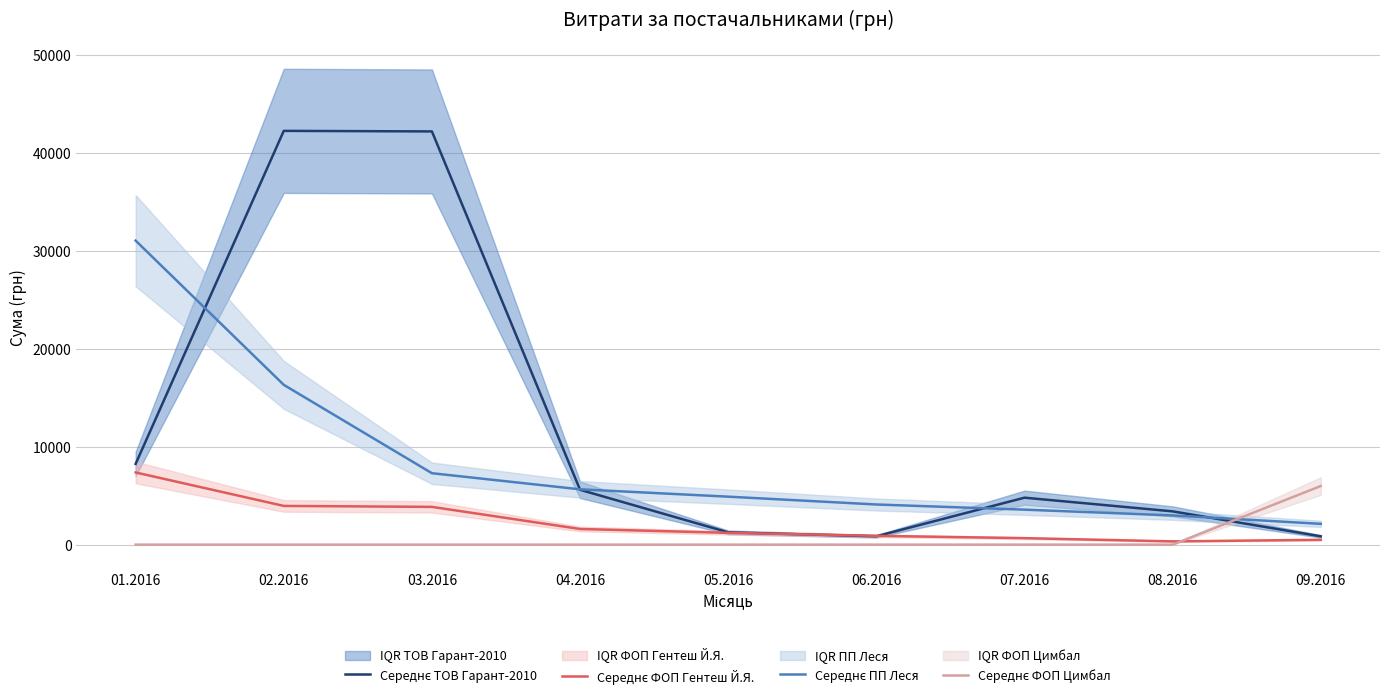

Reading left to right, list all the values displayed in this chart.

Середнє ТОВ Гарант-2010: 8244.1	42251.9	42194.9	5598.2	1254.8	849.0	4793.4	3397.5	846.6
Середнє ФОП Гентеш Й.Я.: 7369.0	3952.5	3854.0	1596.0	1203.0	897.6	660.0	330.0	491.0
Середнє ПП Леся: 31044.3	16314.7	7291.7	5647.4	4896.6	4098.6	3571.0	2980.6	2121.6
Середнє ФОП Цимбал: 0.0	0.0	0.0	0.0	0.0	0.0	0.0	0.0	5985.0